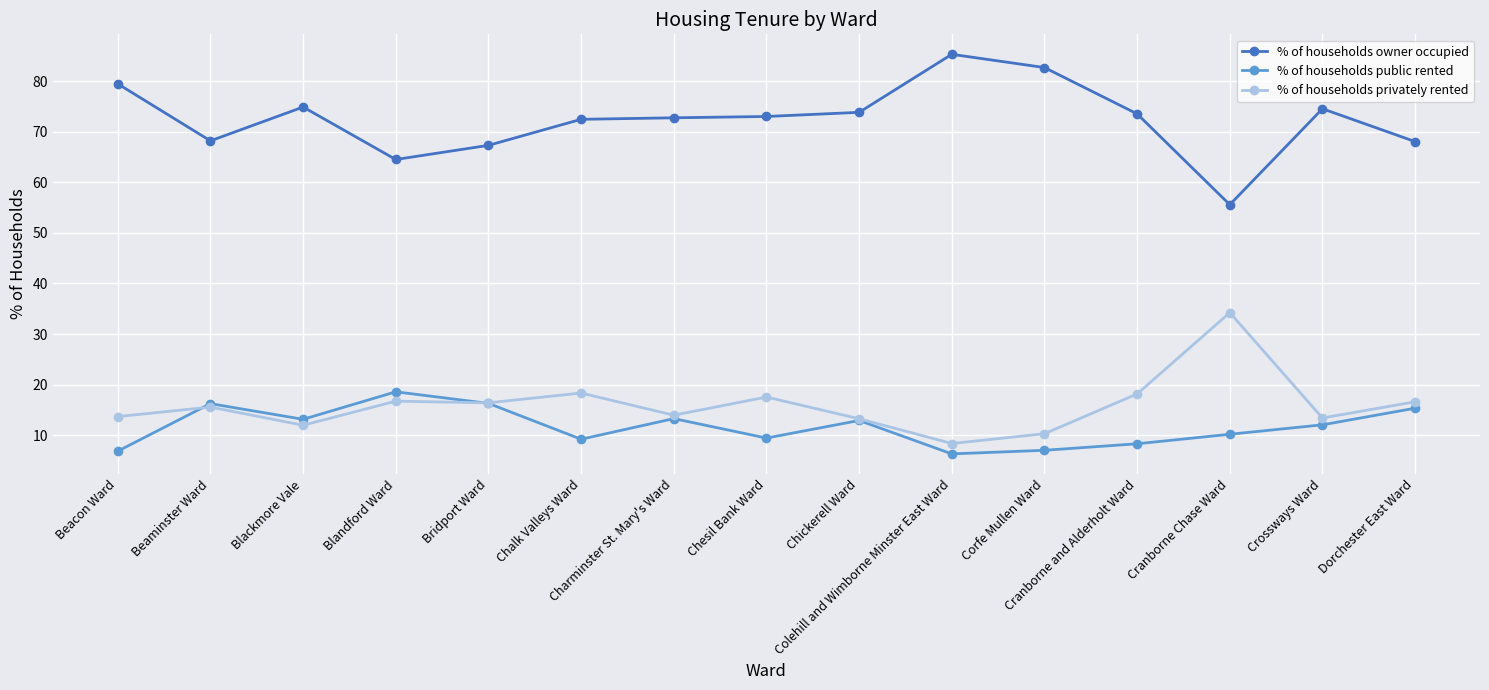

True or false: % of households public rented and % of households owner occupied cross at least once.

False